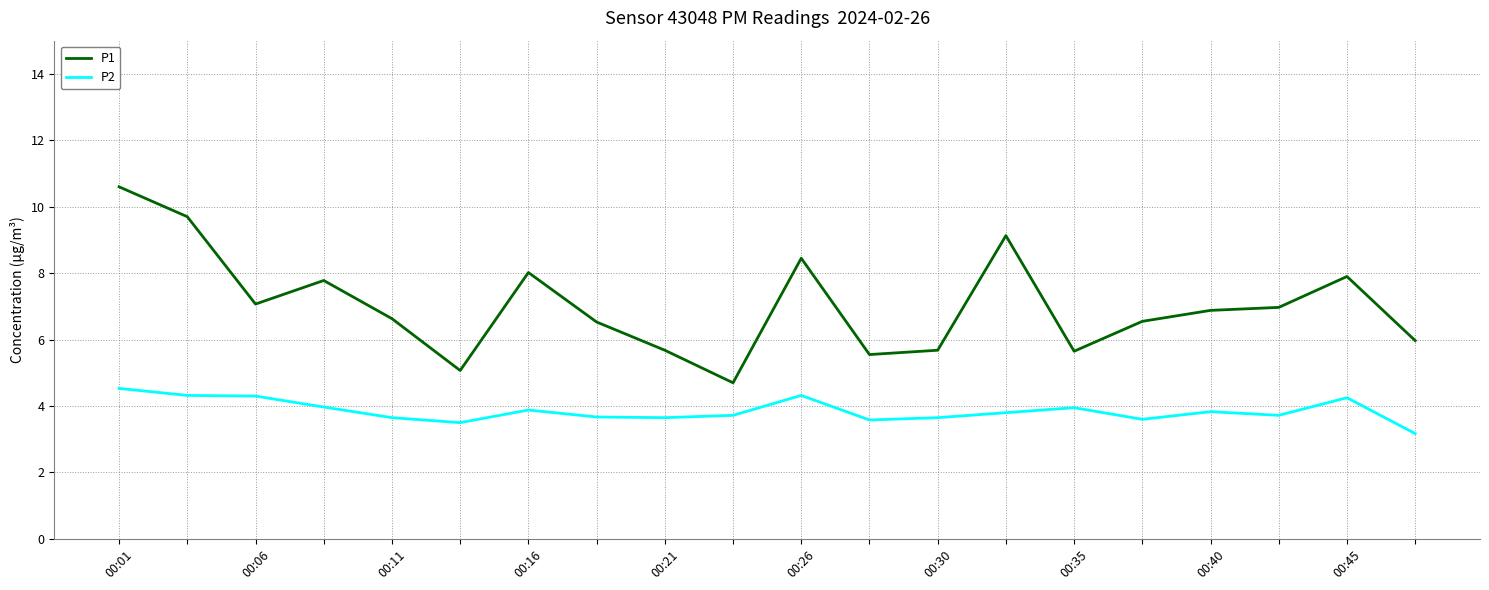

True or false: P1 and P2 intersect in this chart.

False